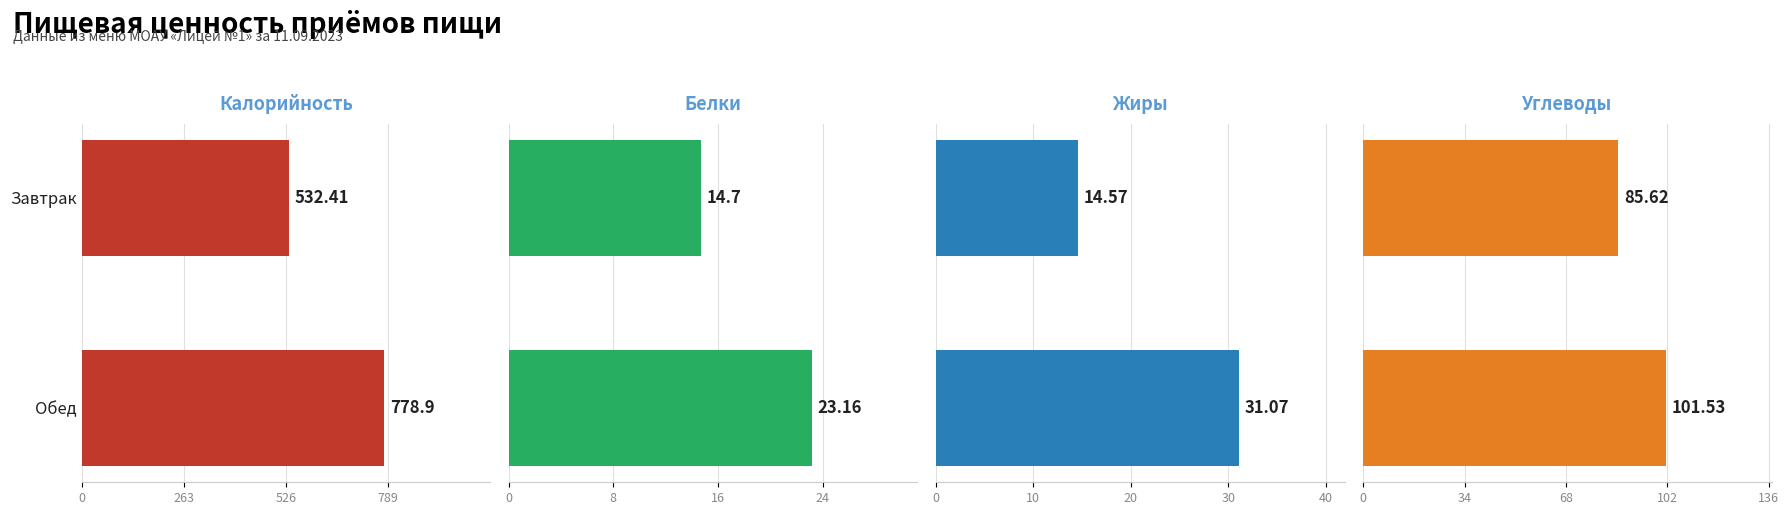

Which series has the largest total across all categories?

Калорийность